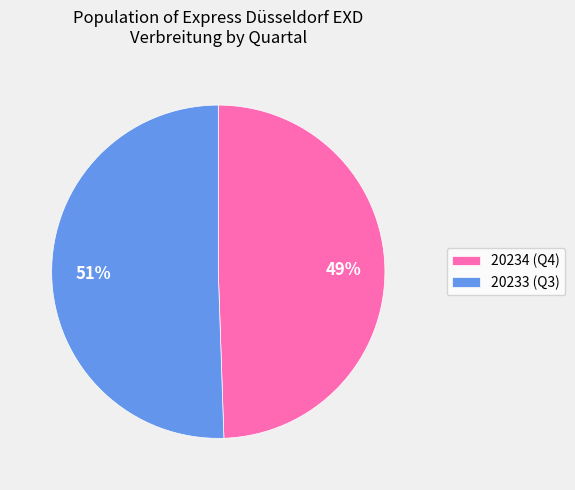

Which category has the biggest portion of the pie?

20233